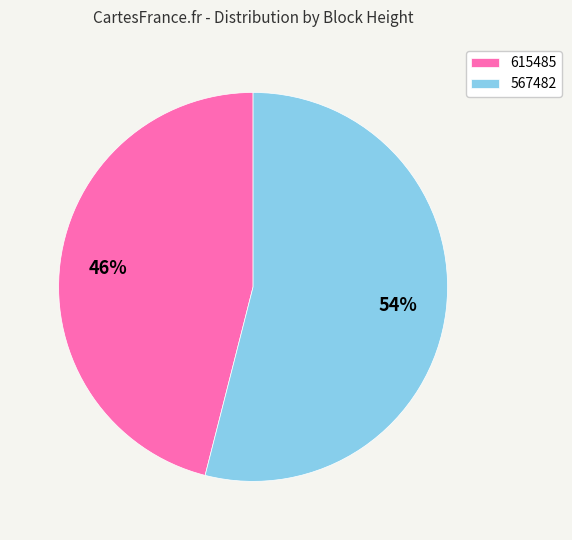

Combined, do 567482 and 615485 account for over 50%?

Yes